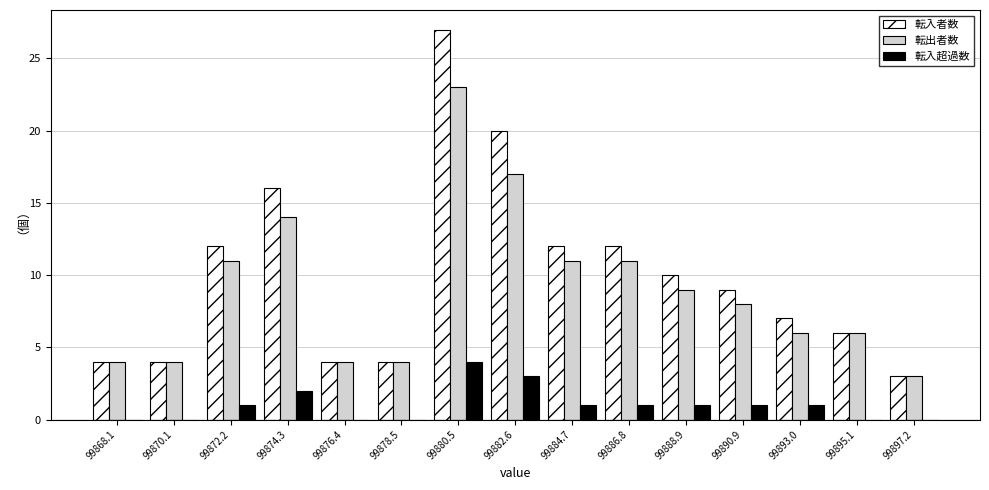

What is the sum of all 転出者数 values?

135